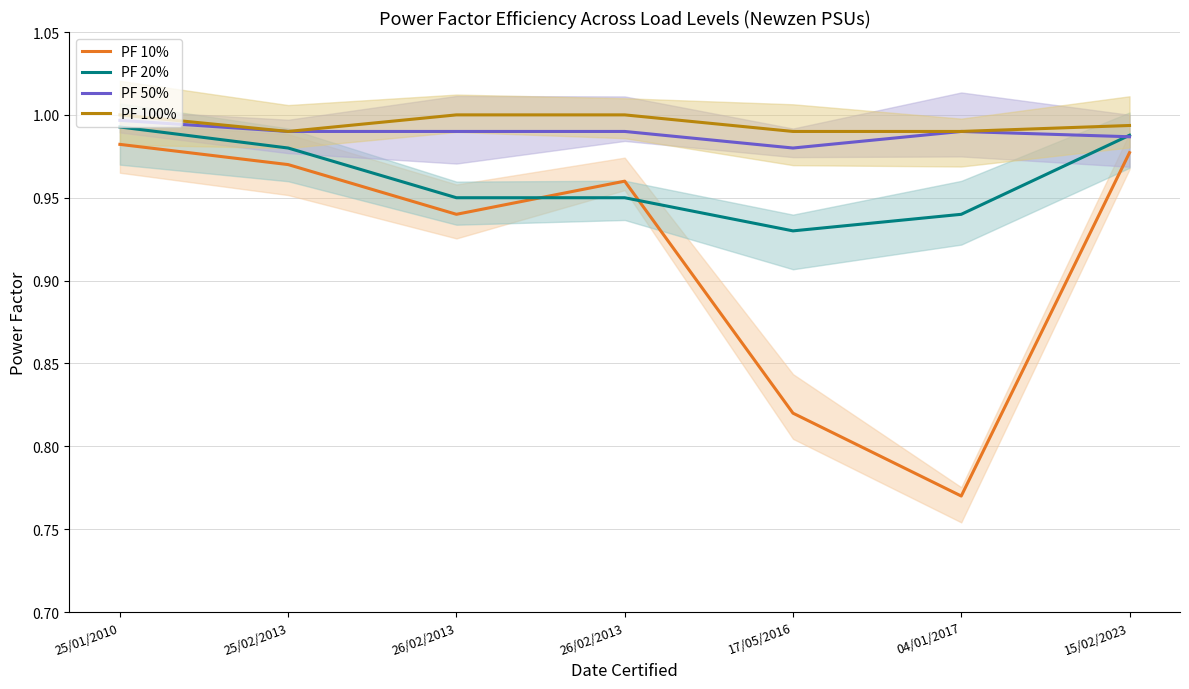

At how many categories does at least one series exceed 0?

7